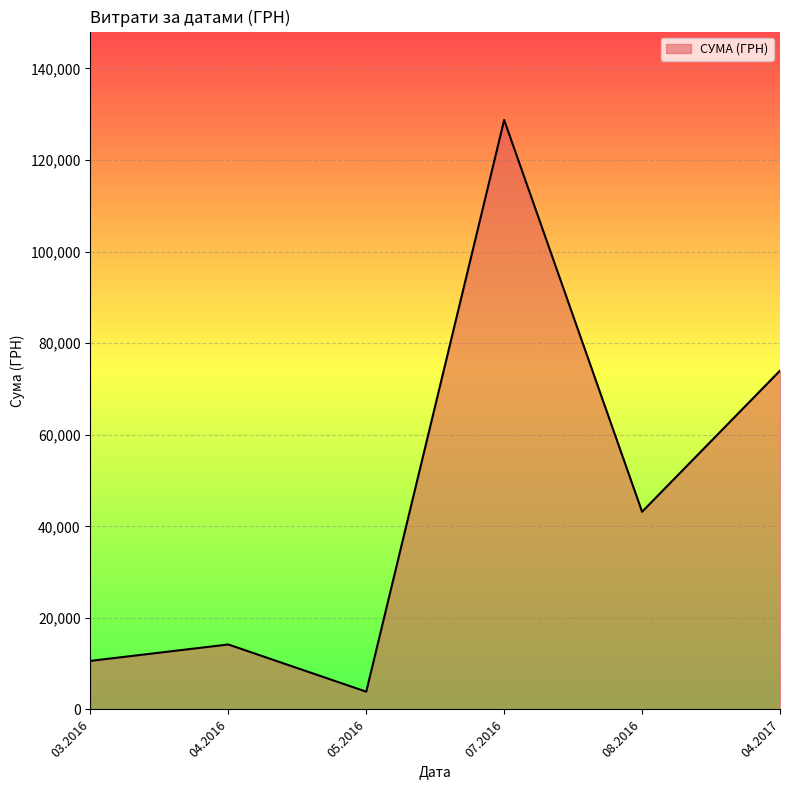

The value at 07.2016 is 128745.8. True or false?

True